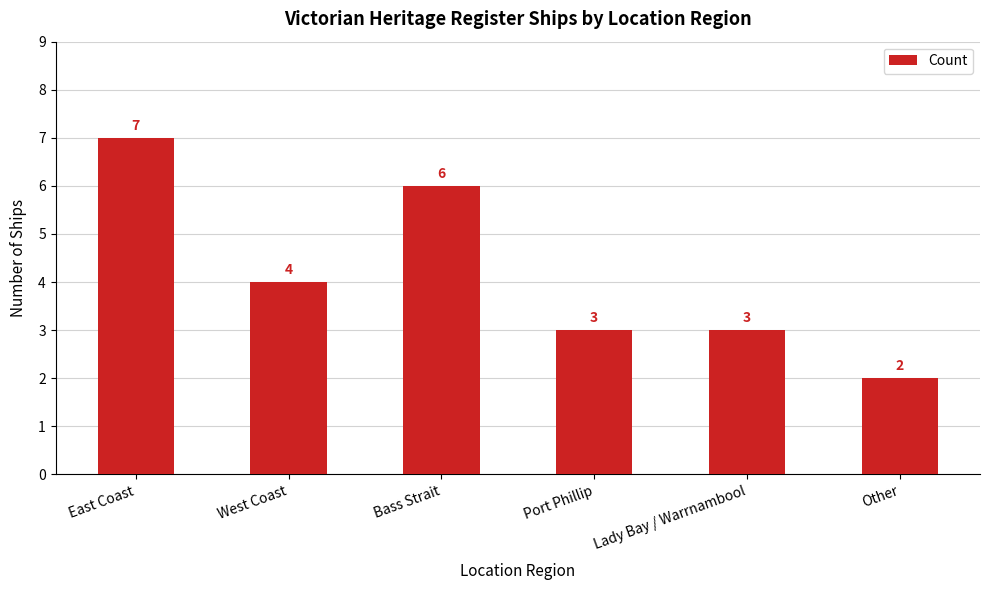

At which category does the chart reach its peak across all series?

East Coast